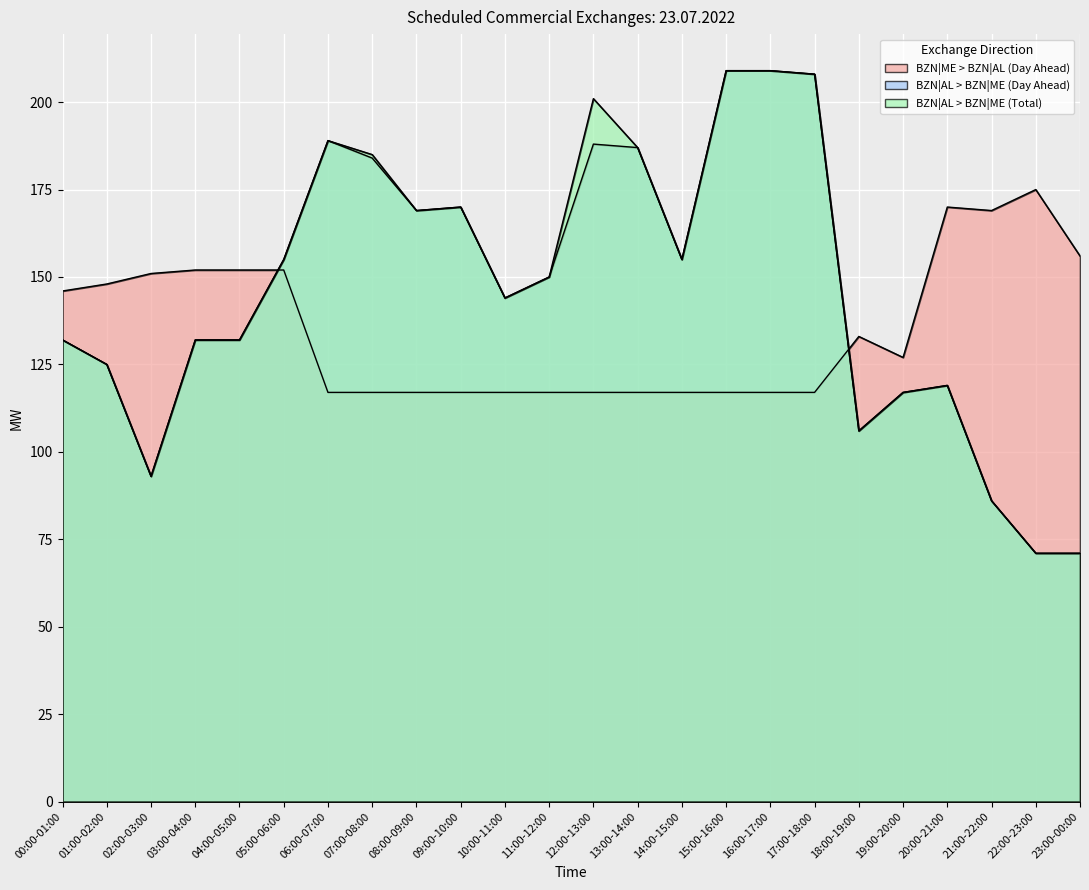

Where is the first local maximum for BZN|AL > BZN|ME (Total)?

06:00-07:00